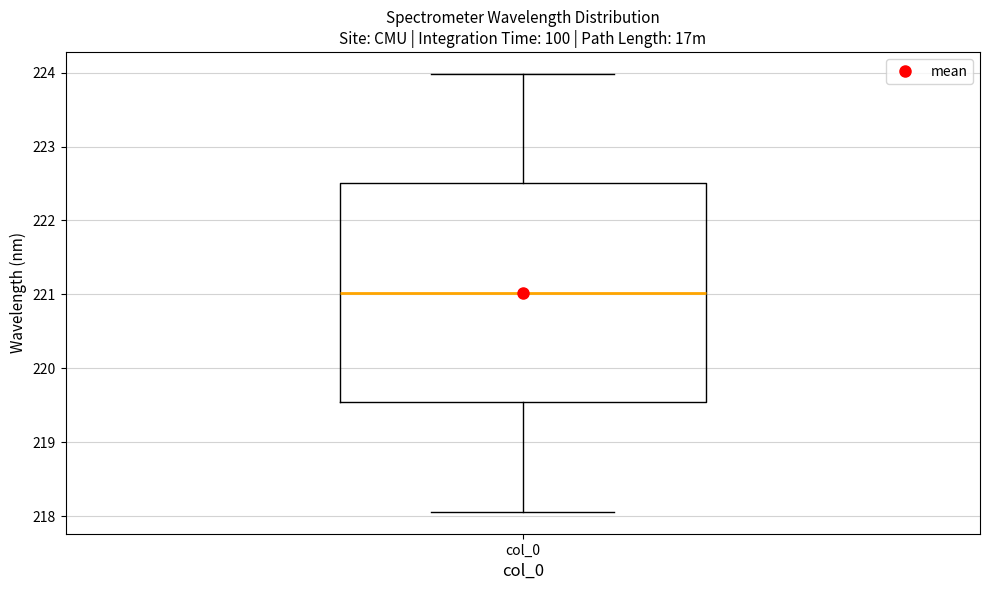

Read this box plot against the y-axis: the position of the median line, the range covered by the box, and the ends of both whiskers. The values are not printed on the chart, so give them approximately, as read against the axis.

median 221.0, box 219.5 to 222.5, whiskers 218.1 to 224.0